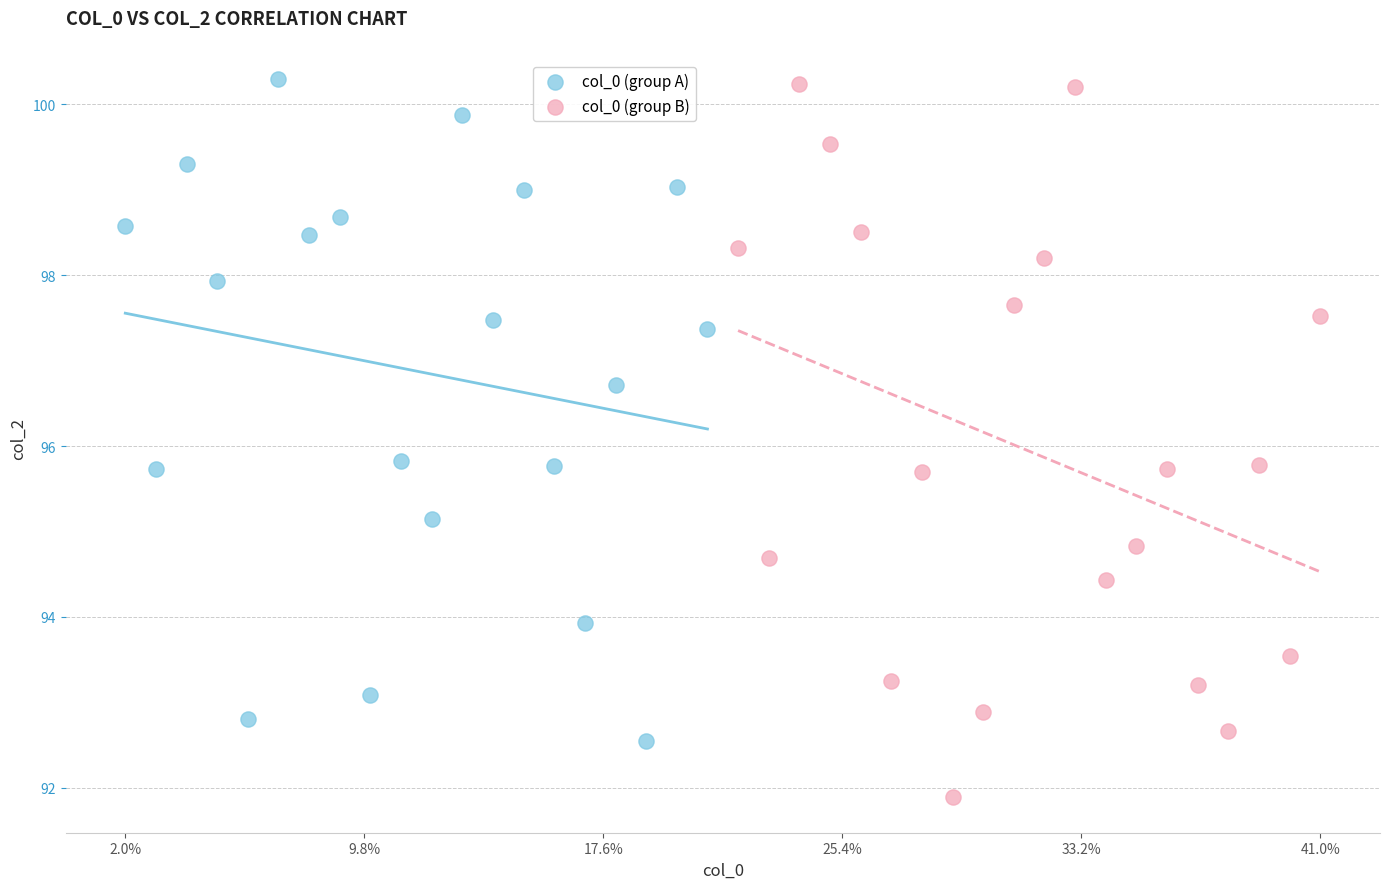

Which series has the largest Y range (max minus min)?

col_0 (group B)